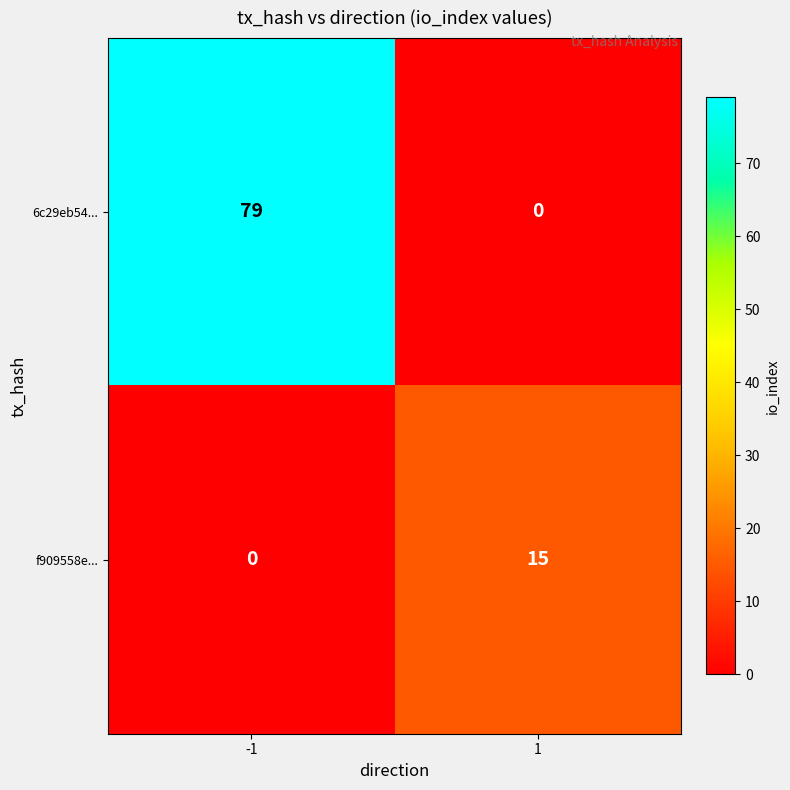

What is the sum of all f909558e... values?

15